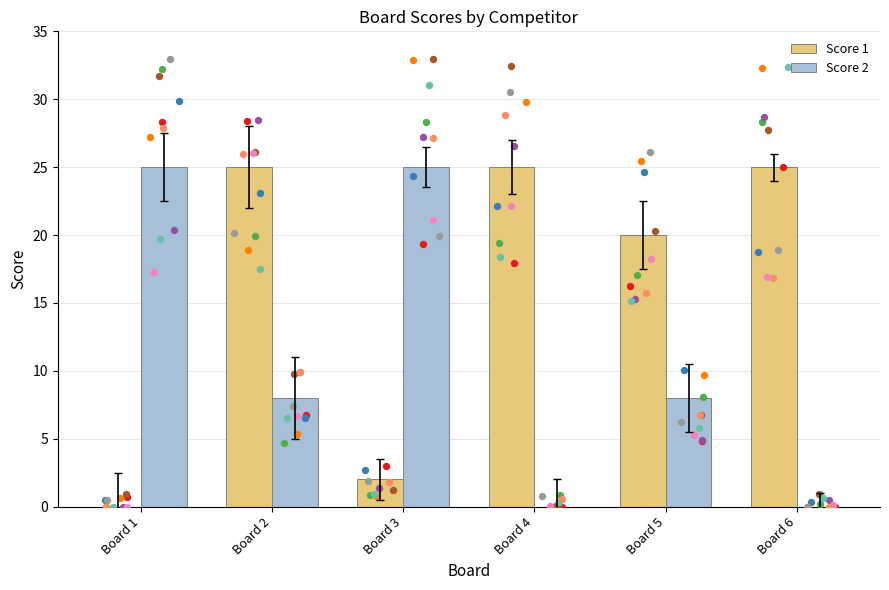

Which series contains the lowest Y value?

Score 1